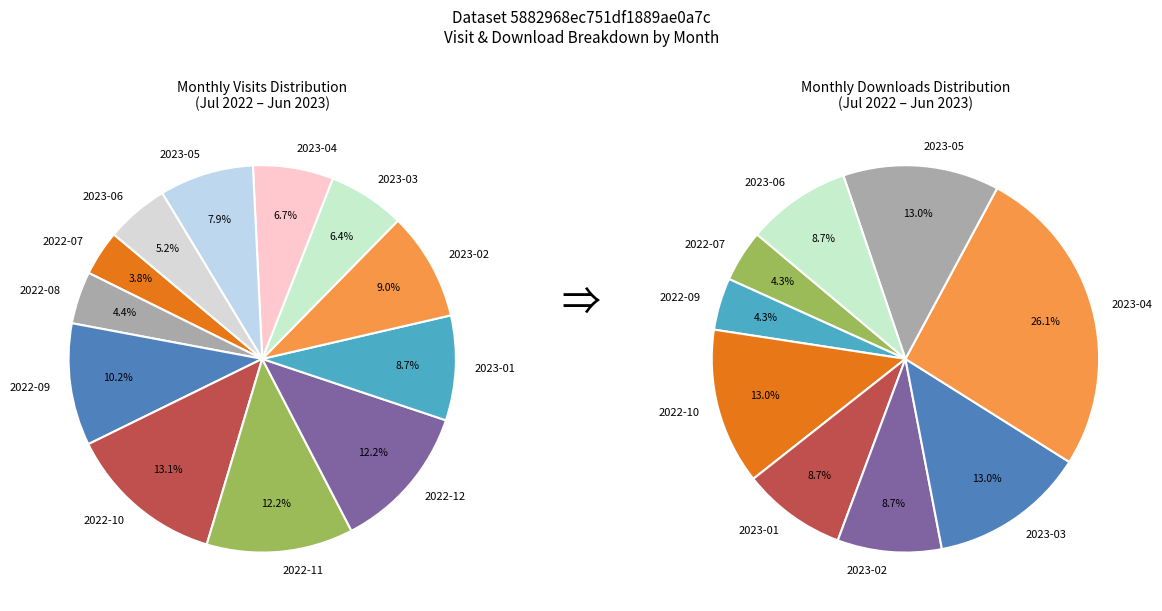

Is it true that 2023-03 is 6% of the pie?

True